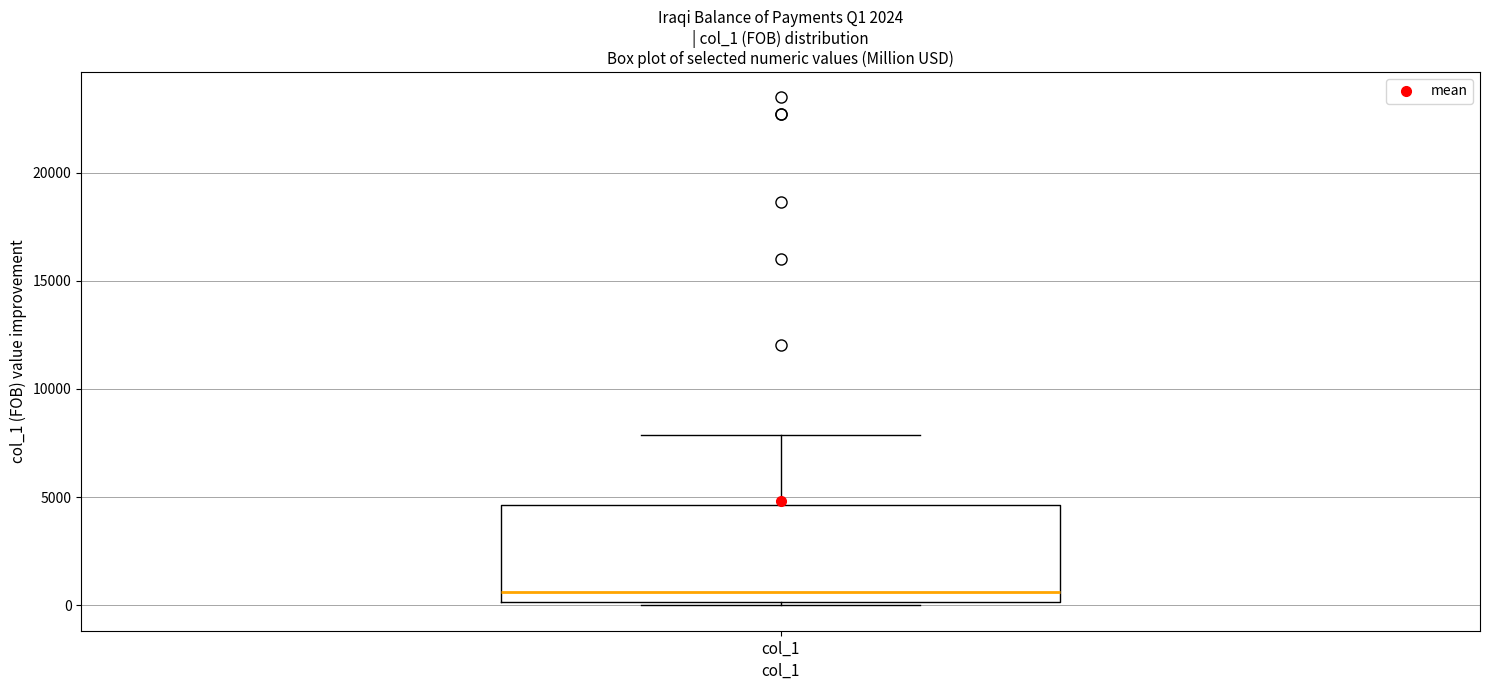

Transcribe this box plot: give where the median line is, the range the box spans, and where the two whiskers end, as read against the y-axis. The values are not printed on the chart, so give them approximately, as read against the axis.

median 500, box 0 to 4500, whiskers 0 (just below the box's lower edge) to 8000